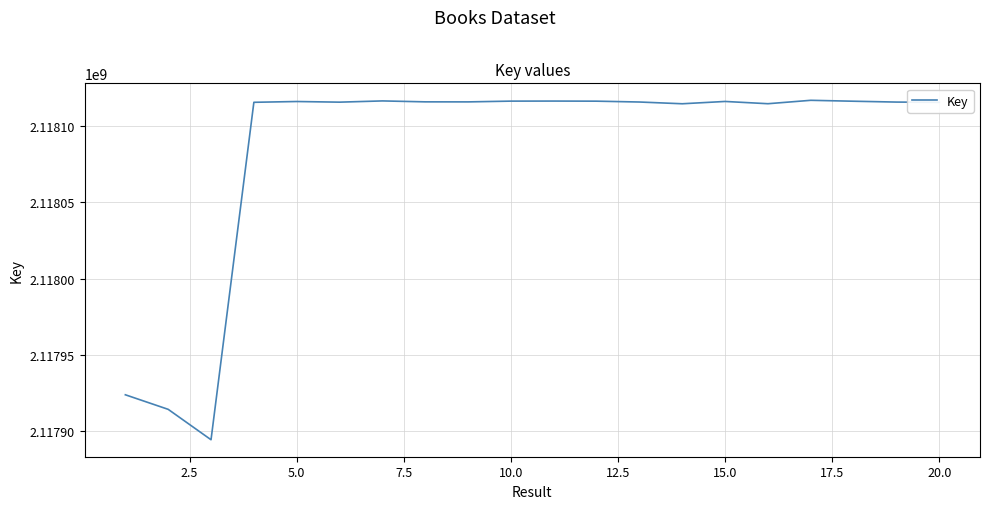

What is the maximum value shown in the chart?

2118116960